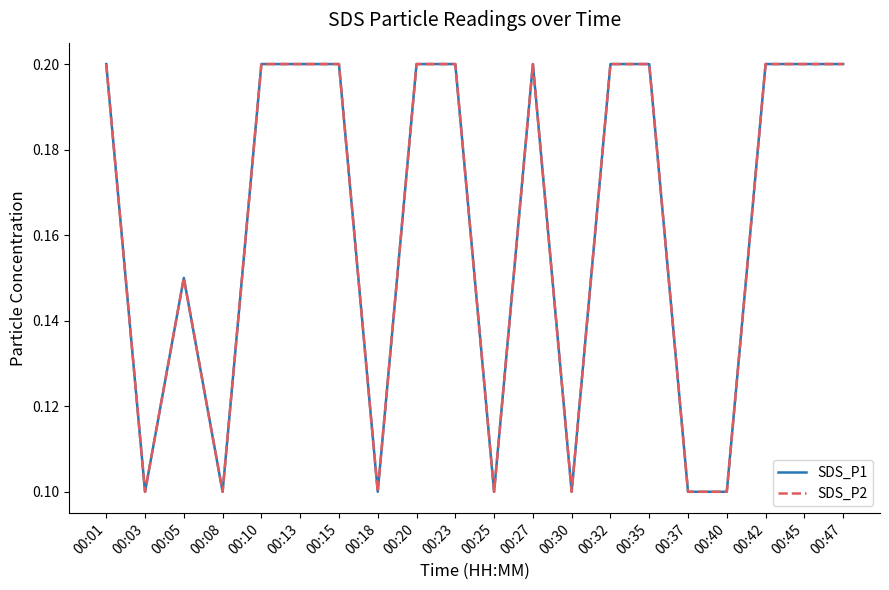

Read the SDS_P2 value at 00:08.

0.1